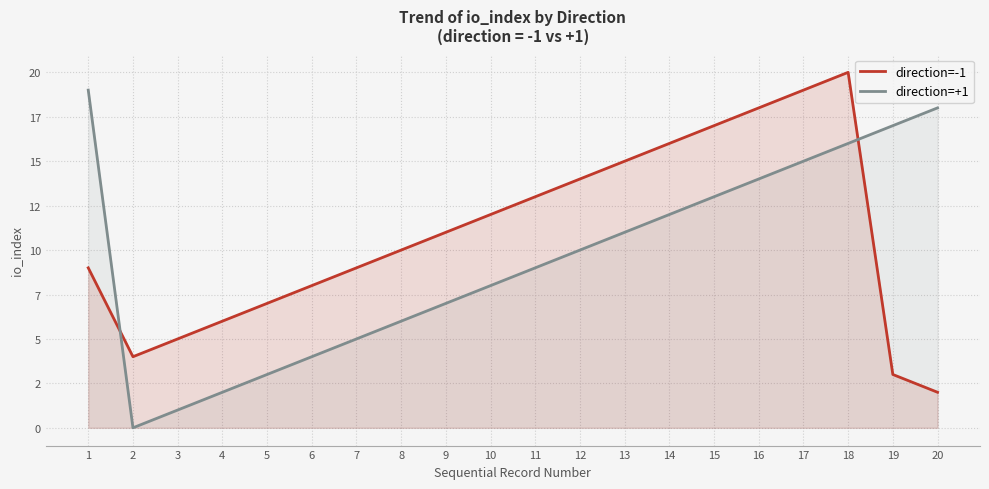

Where is direction=-1 nearest to the value 11?

9